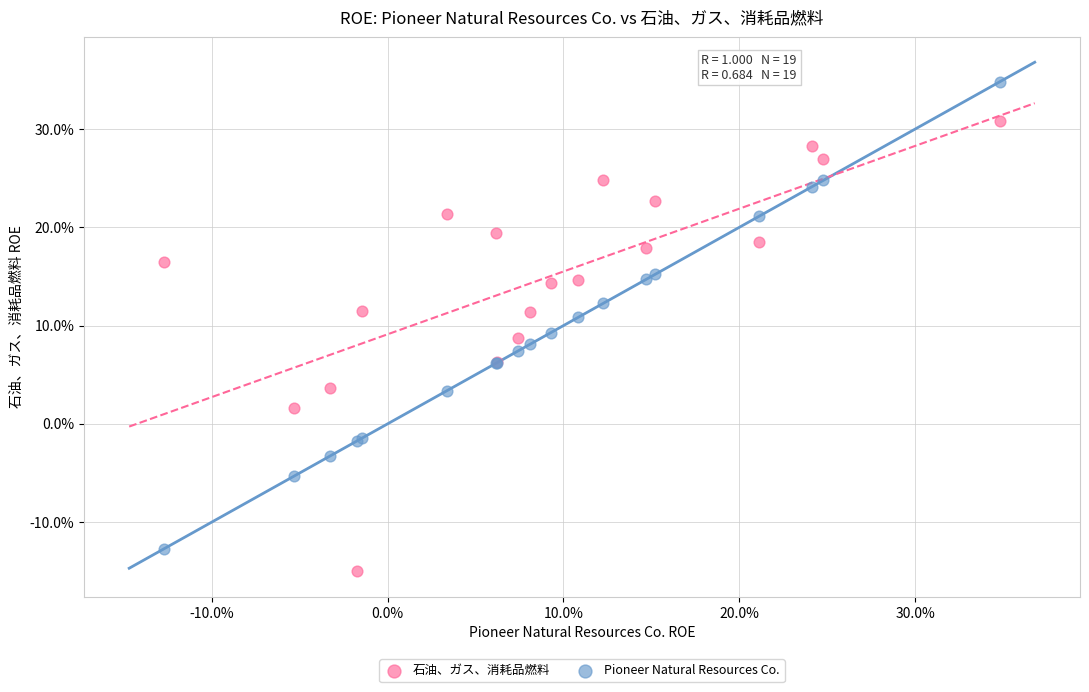

What are all the series names shown in the legend?

石油、ガス、消耗品燃料, Pioneer Natural Resources Co.